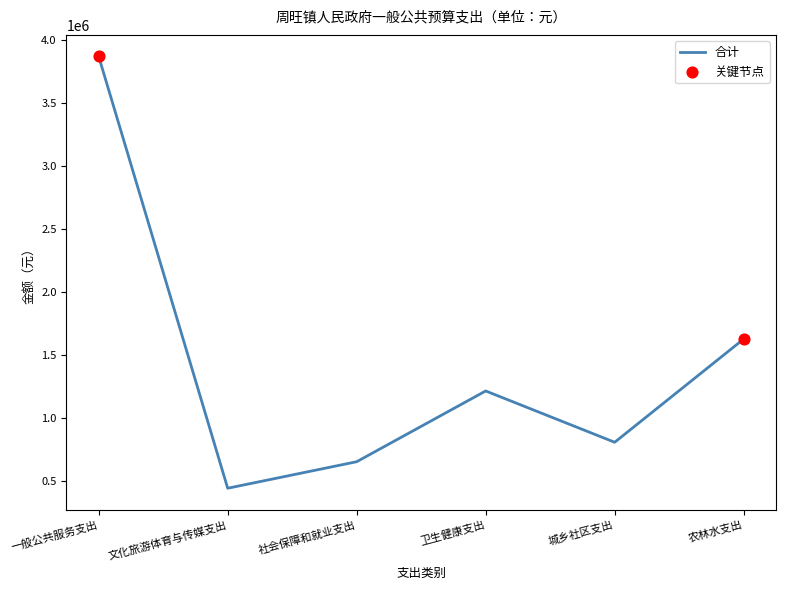

What is the change in value from 社会保障和就业支出 to 农林水支出?

+973934.5